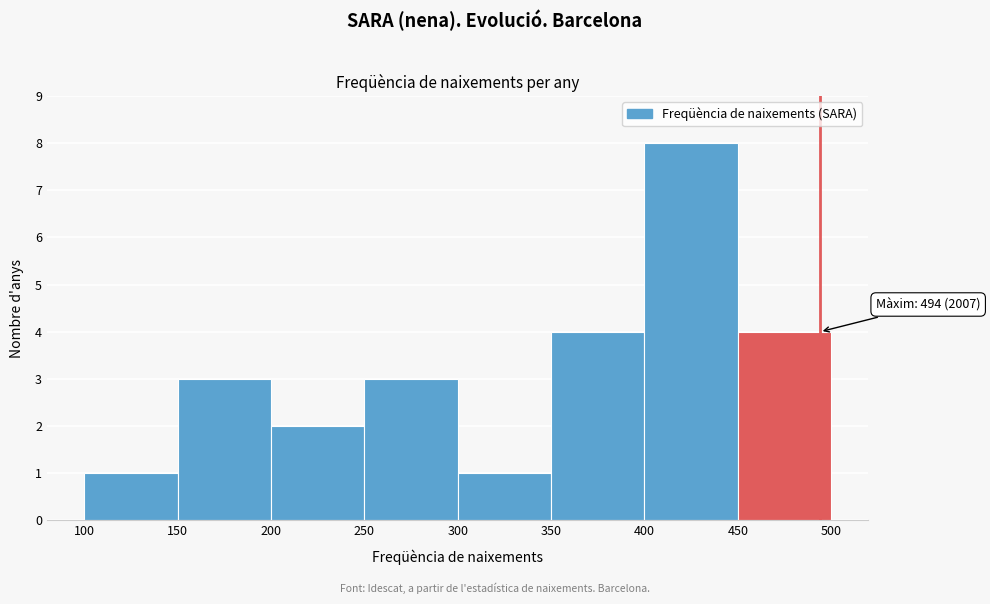

Over which range of the x-axis is the bar tallest?

400 to 450